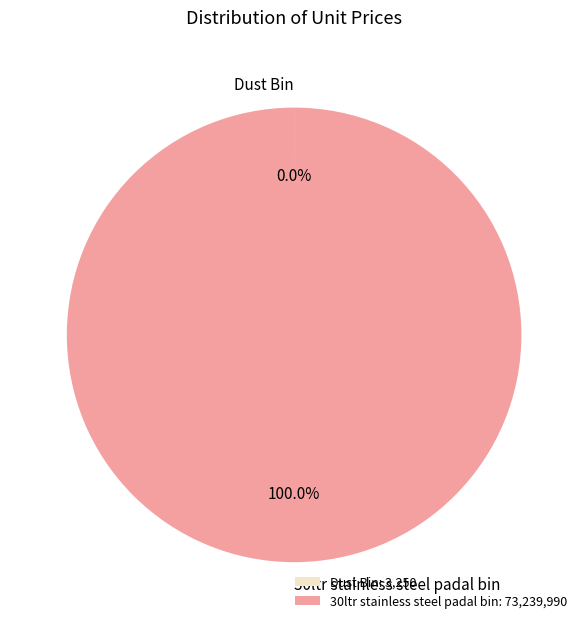

Is there a majority slice in this chart?

Yes